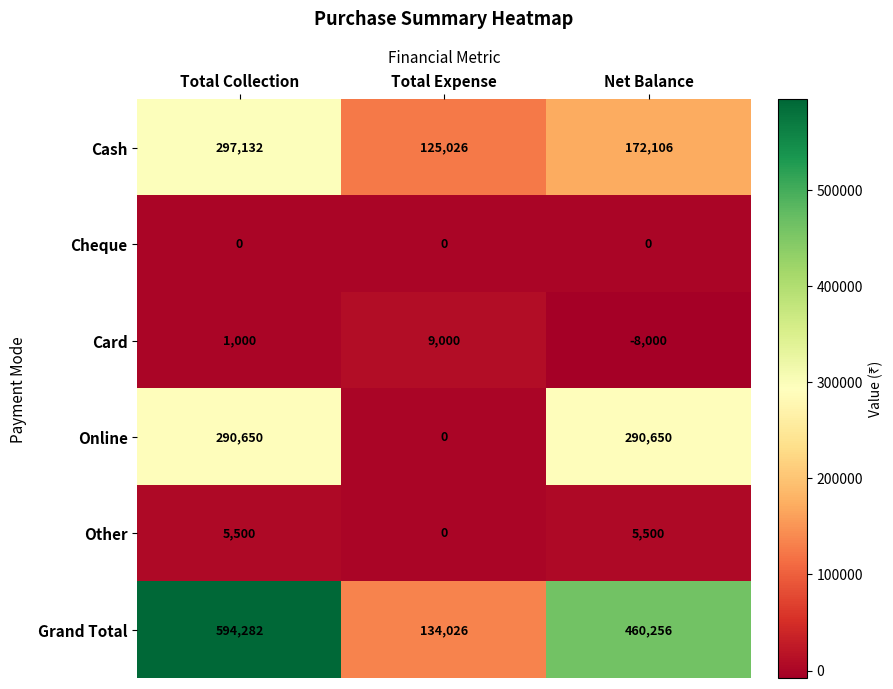

Reading right to left, extract all data points from this chart.

Cash: 172106	125026	297132
Cheque: 0	0	0
Card: -8000	9000	1000
Online: 290650	0	290650
Other: 5500	0	5500
Grand Total: 460256	134026	594282